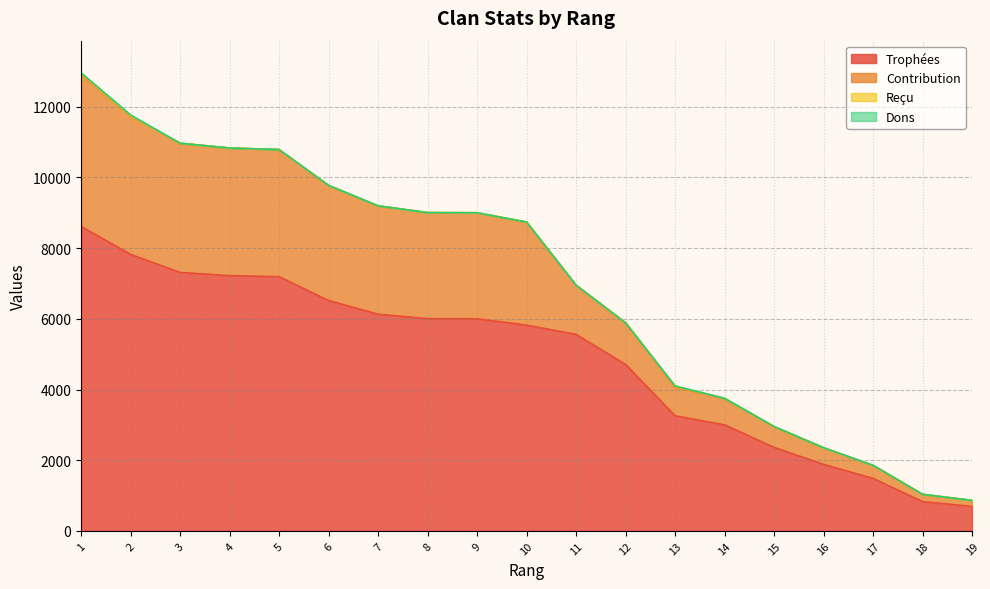

What is the lowest value of the Trophées series?

691